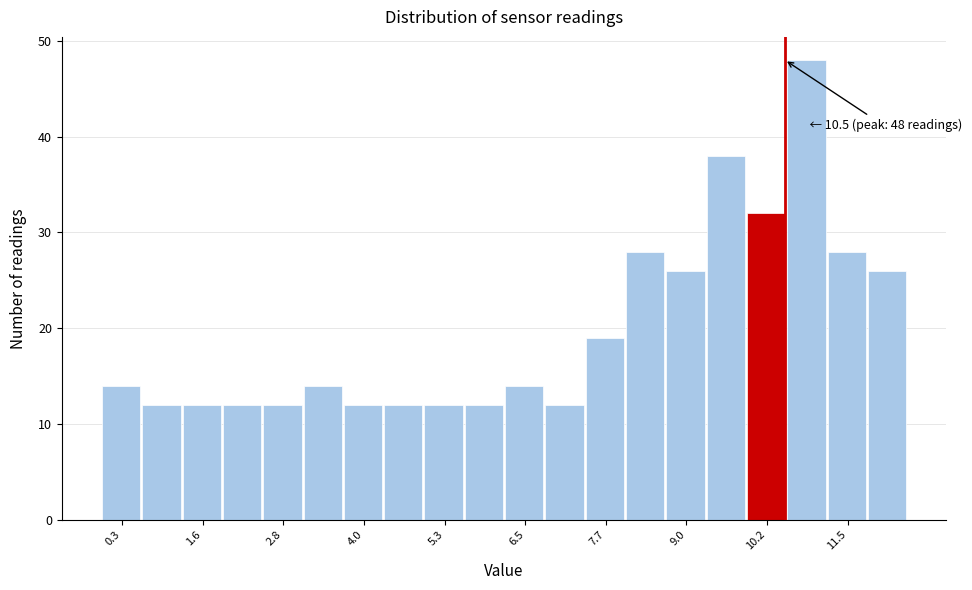

Around what value on the x-axis is the tallest bar? Give the approximate position of its centre, as read against the axis.

10.8